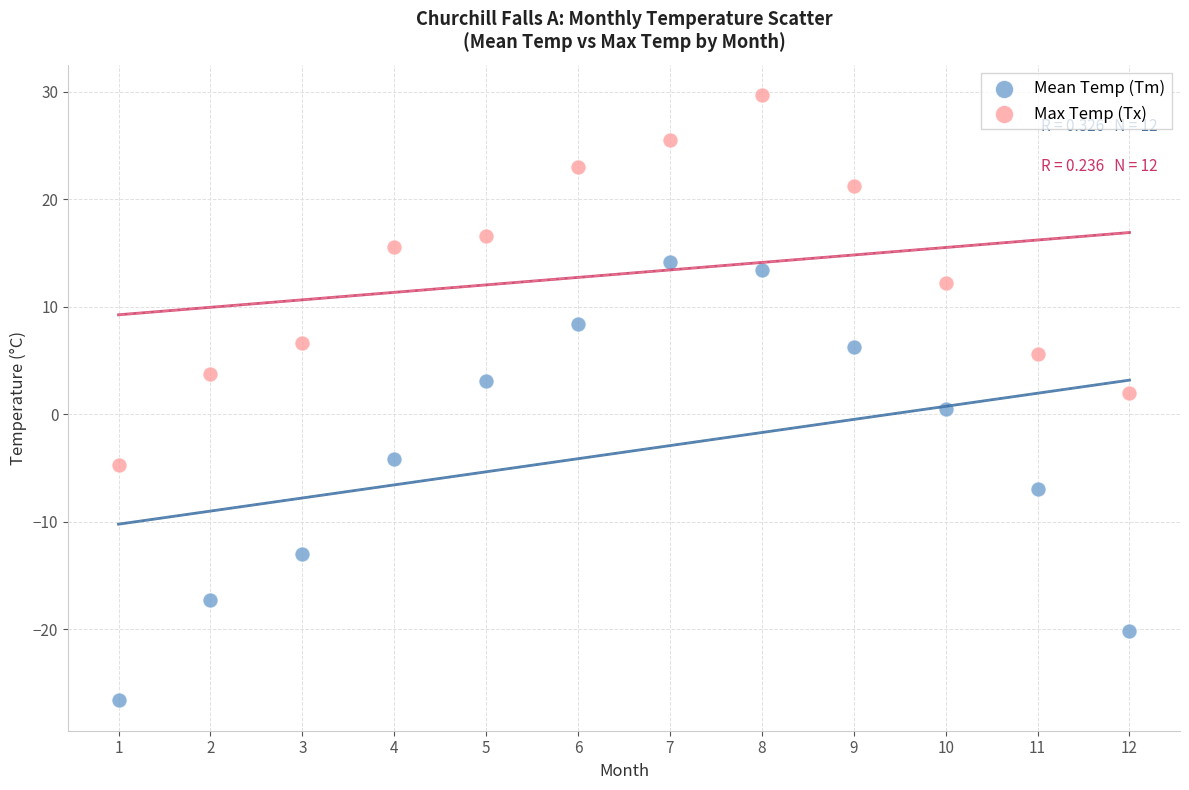

Across all data points, what is the range of Y values (max minus min)?

56.3